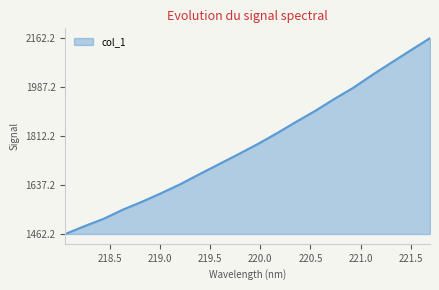

What is the difference between the maximum and minimum values?

700.0